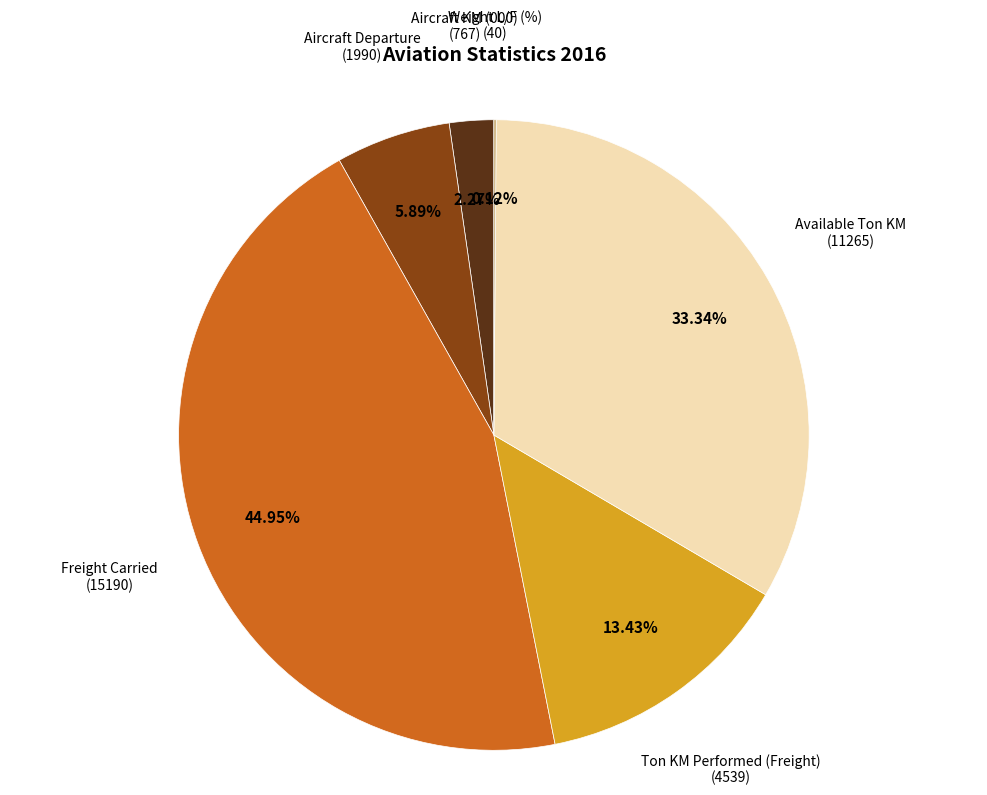

Is there any slice that represents more than half of the pie?

No